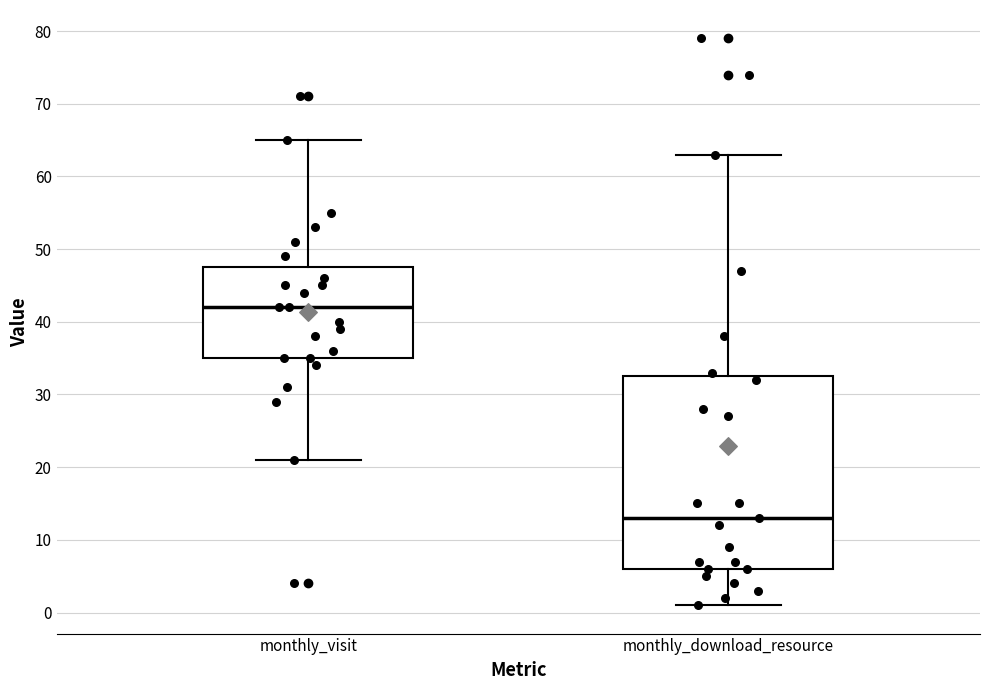

Reading left to right, read every box against the y-axis: the position of its median line, the range the box covers, and the ends of its whiskers. The values are not printed on the chart, so give them approximately, as read against the axis.

monthly_visit: median 42, box 35 to 48, whiskers 21 to 65
monthly_download_resource: median 13, box 6 to 33, whiskers 1 to 63